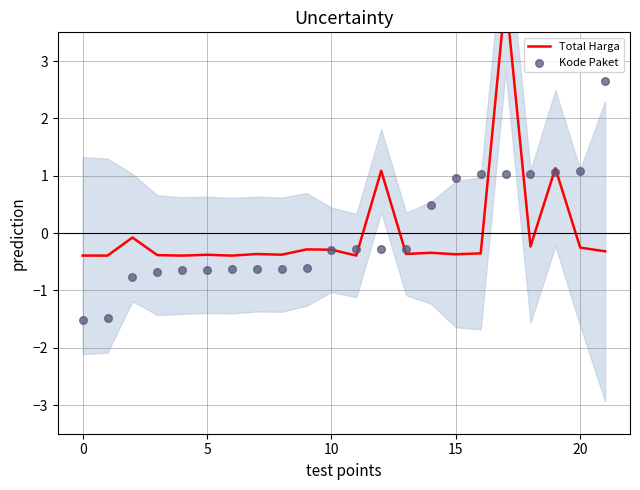

Which series has the widest spread of Y values?

Total Harga